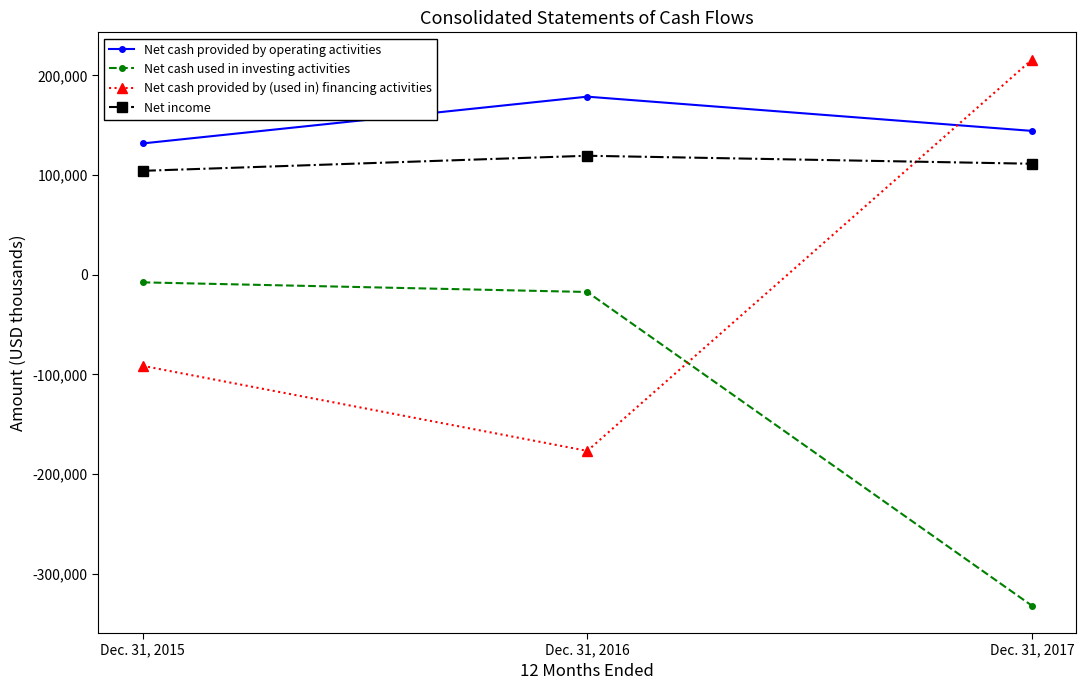

Where is Net cash provided by operating activities nearest to the value 155272?

Dec. 31, 2017